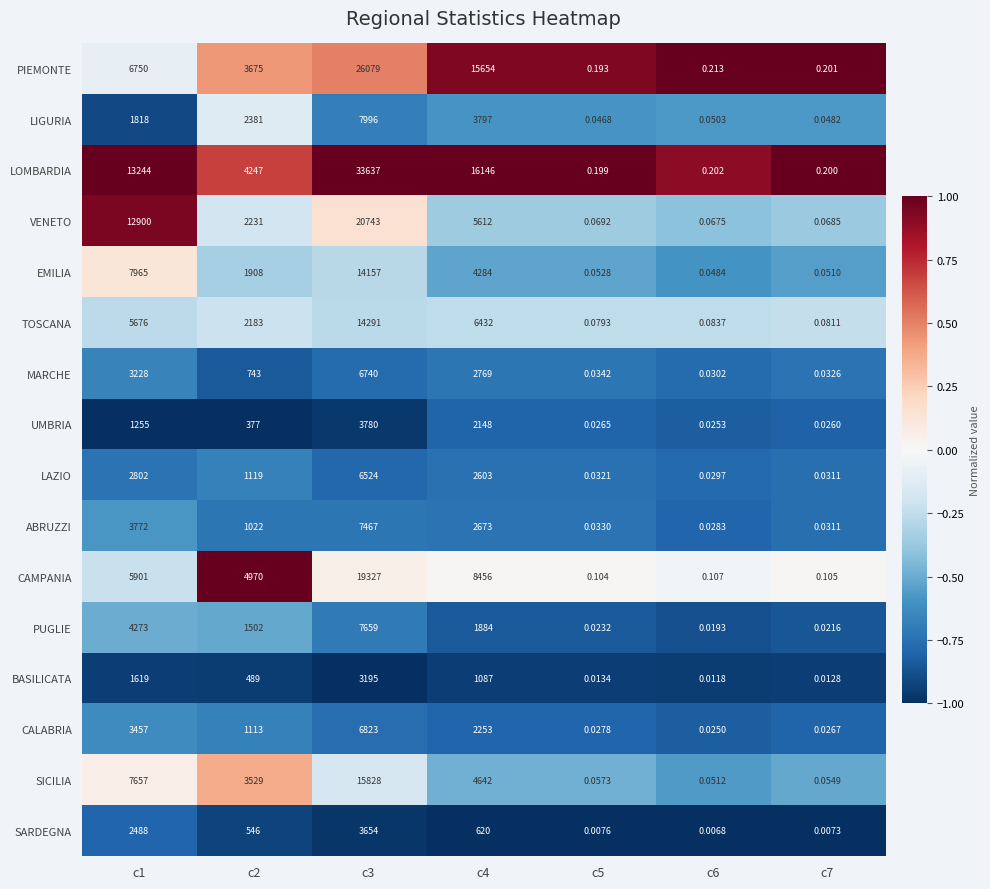

Rank the series by their maximum value, from lowest to highest.

BASILICATA, SARDEGNA, UMBRIA, LAZIO, MARCHE, CALABRIA, ABRUZZI, PUGLIE, LIGURIA, EMILIA, TOSCANA, SICILIA, CAMPANIA, VENETO, PIEMONTE, LOMBARDIA